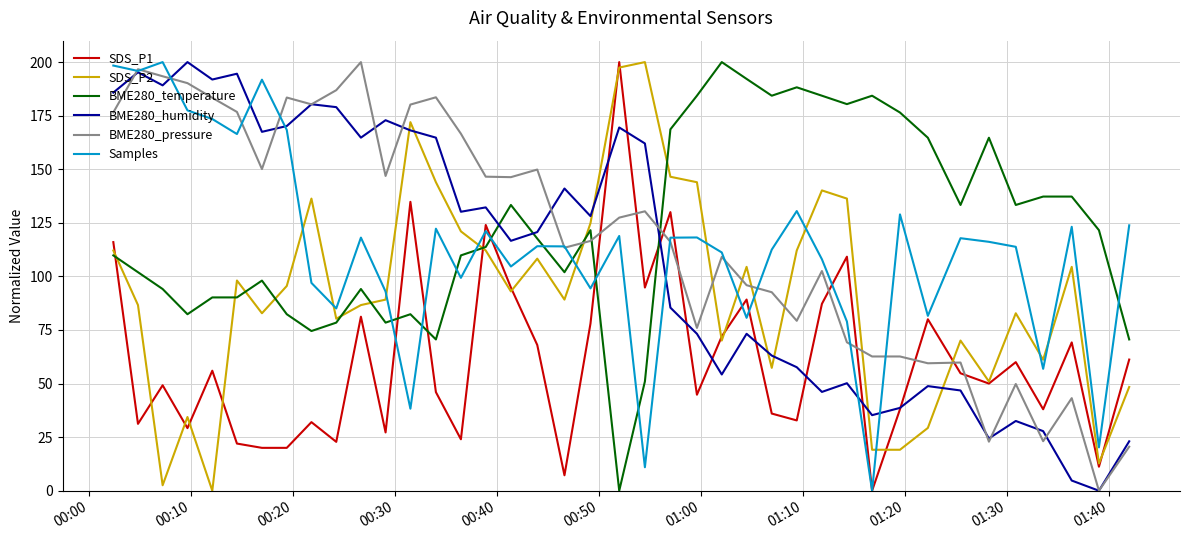

True or false: BME280_humidity and BME280_temperature intersect in this chart.

True